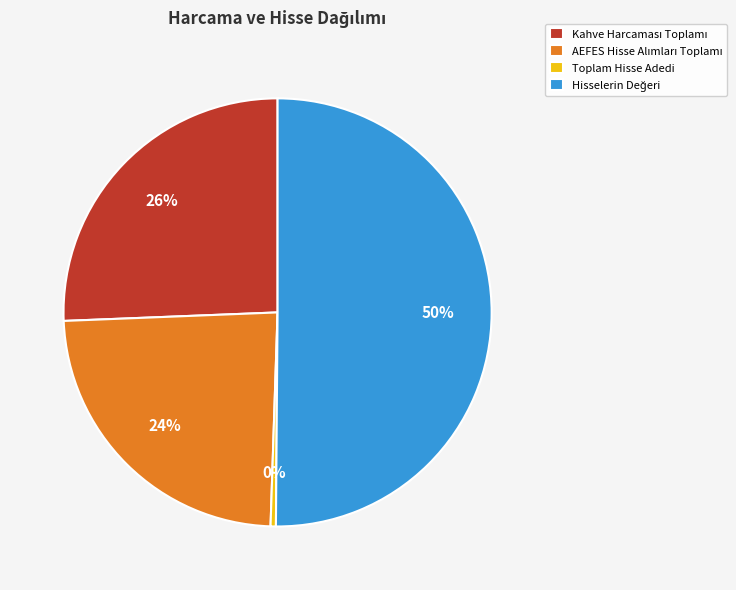

True or false: Toplam Hisse Adedi accounts for 0% of the total.

True